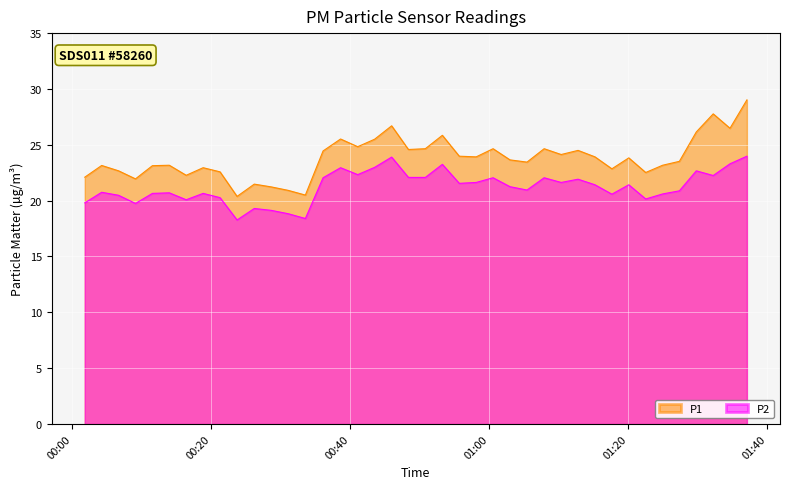

What is the maximum value shown in the chart?

29.0